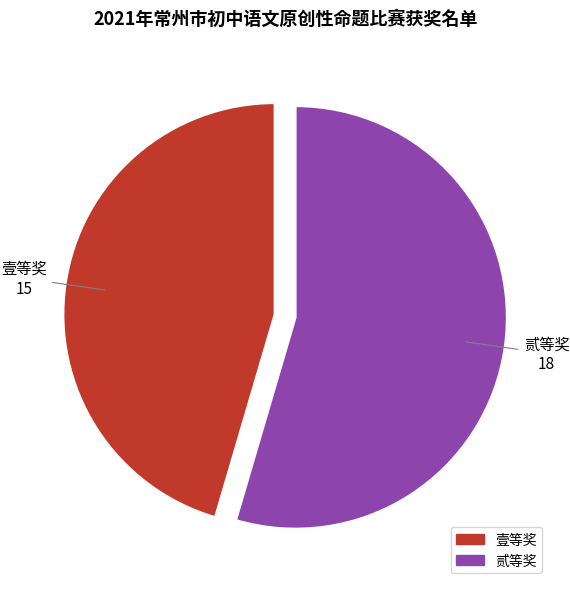

How many slices are in this pie chart?

2